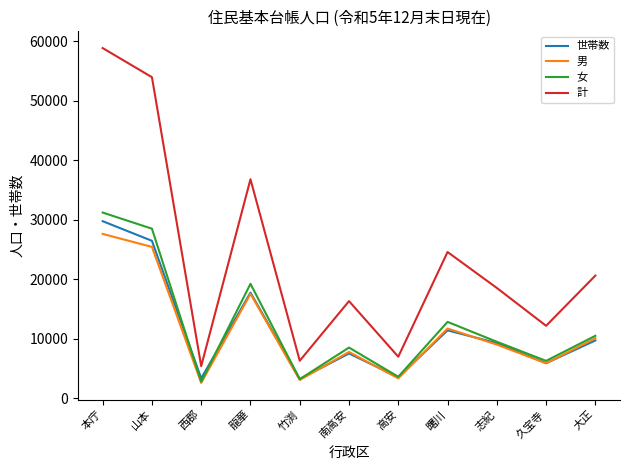

True or false: 世帯数 has a value of 1863 at 南高安.

False